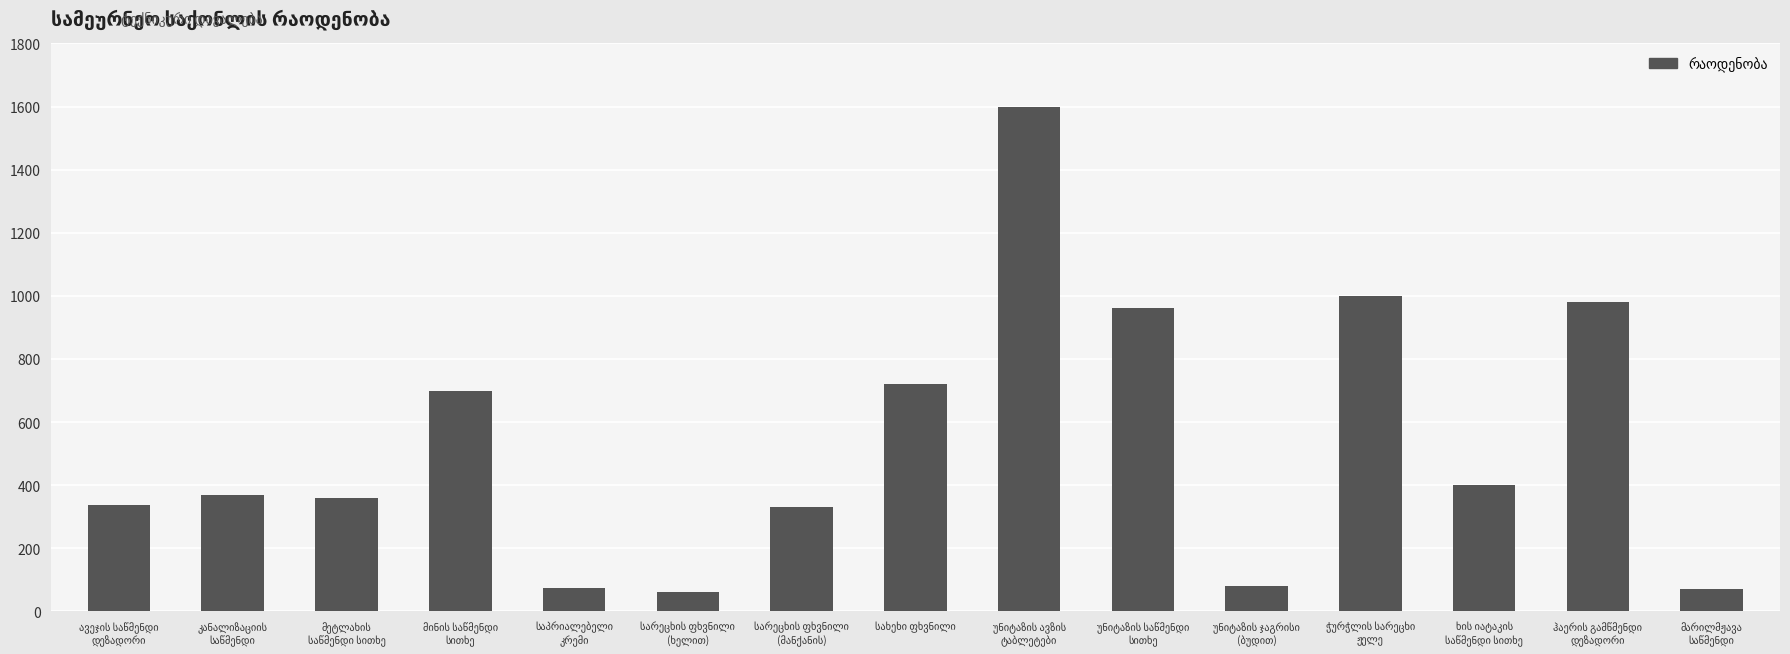

What is the sum of all values?

8043